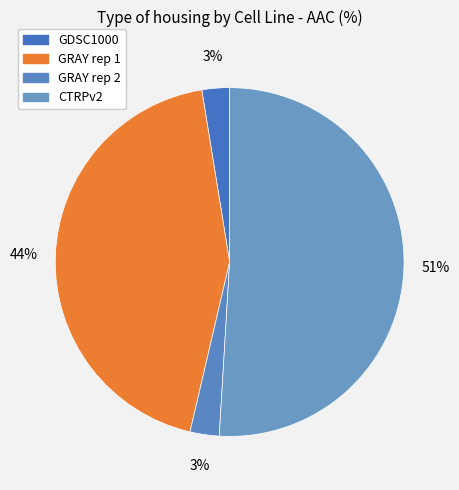

What is the largest slice in the pie chart?

CTRPv2